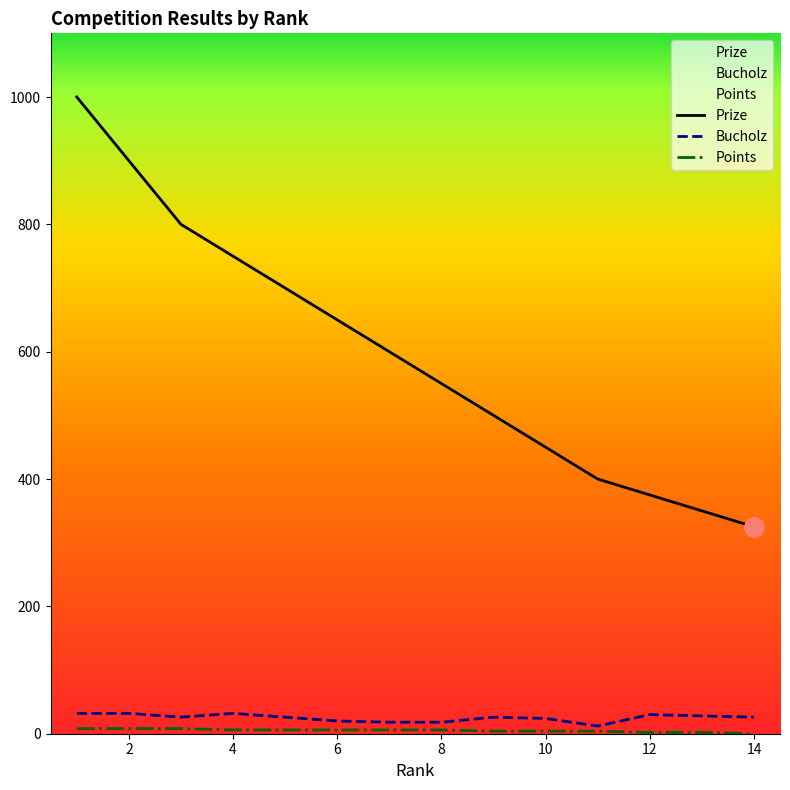

What is the value of the Prize point at the 9th from the left?

500